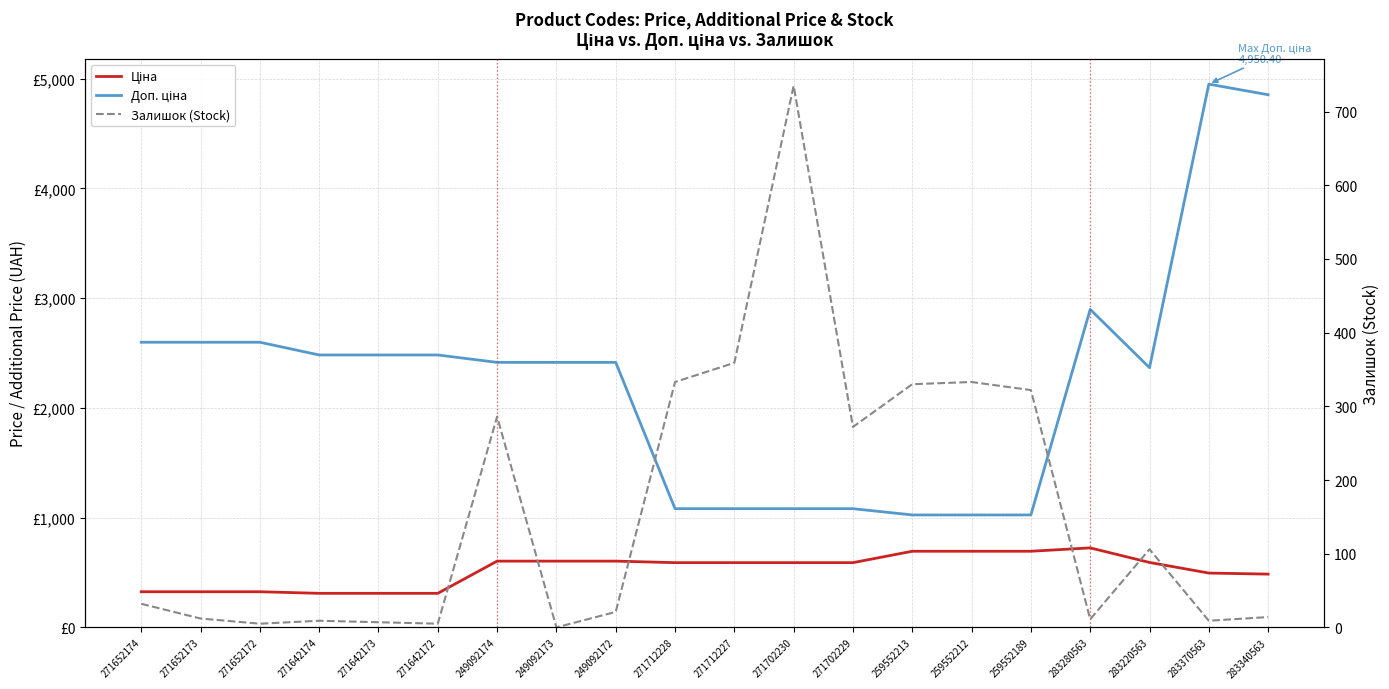

How many lines are shown in the chart?

3